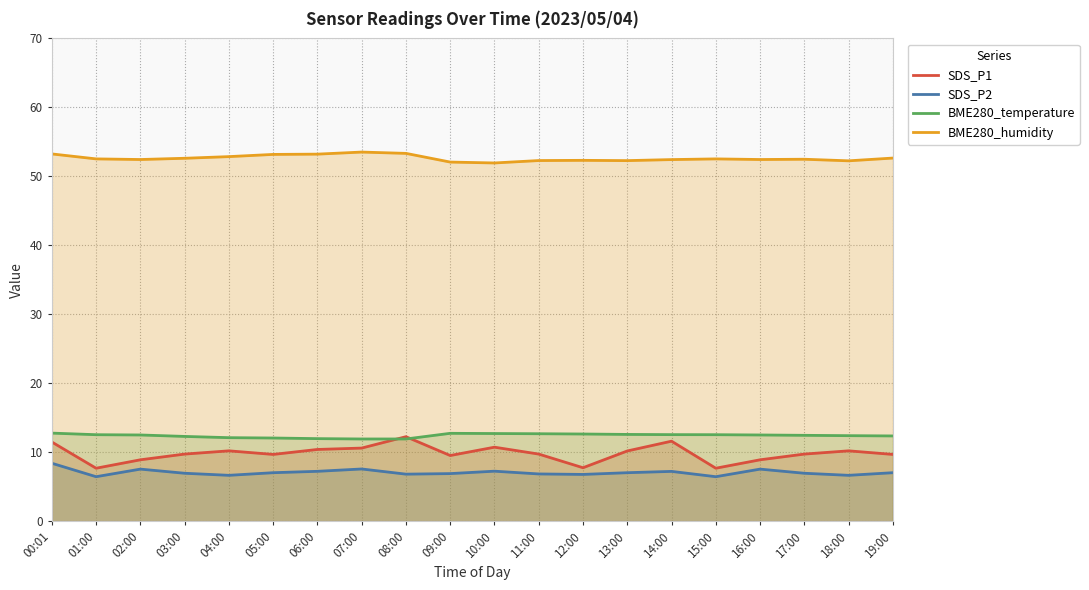

What are all the series names shown in the legend?

SDS_P1, SDS_P2, BME280_temperature, BME280_humidity